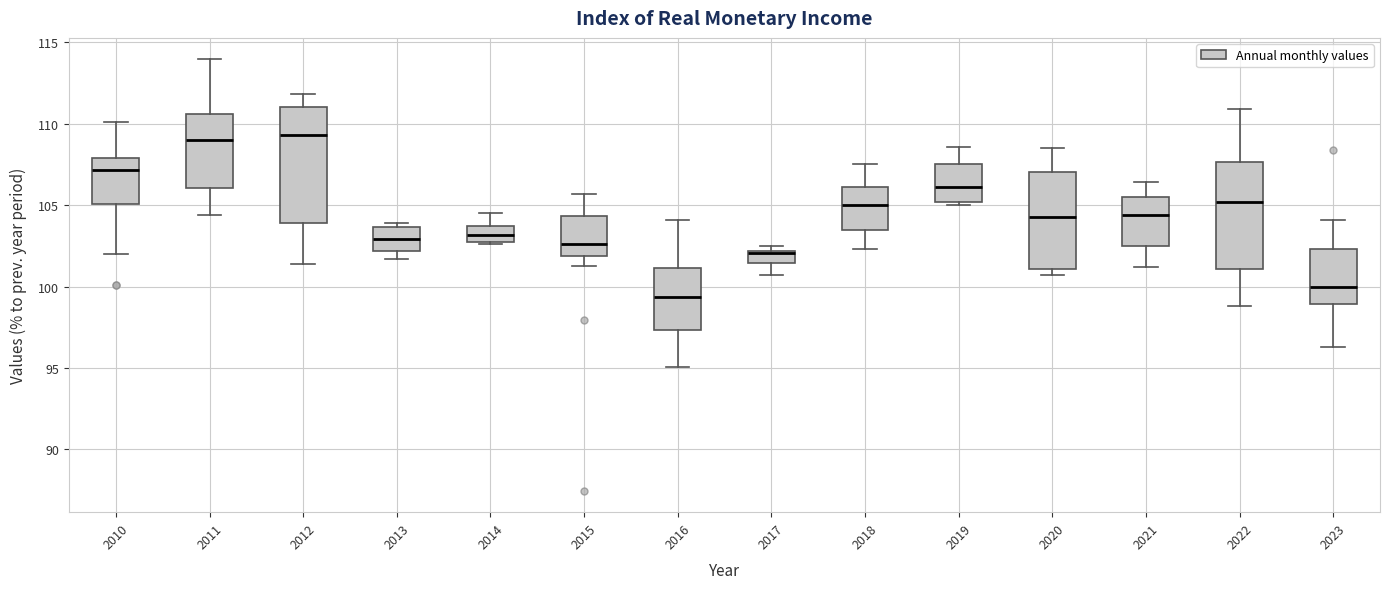

Comparing the boxes themselves (not the whiskers), which one is the tallest?

2012